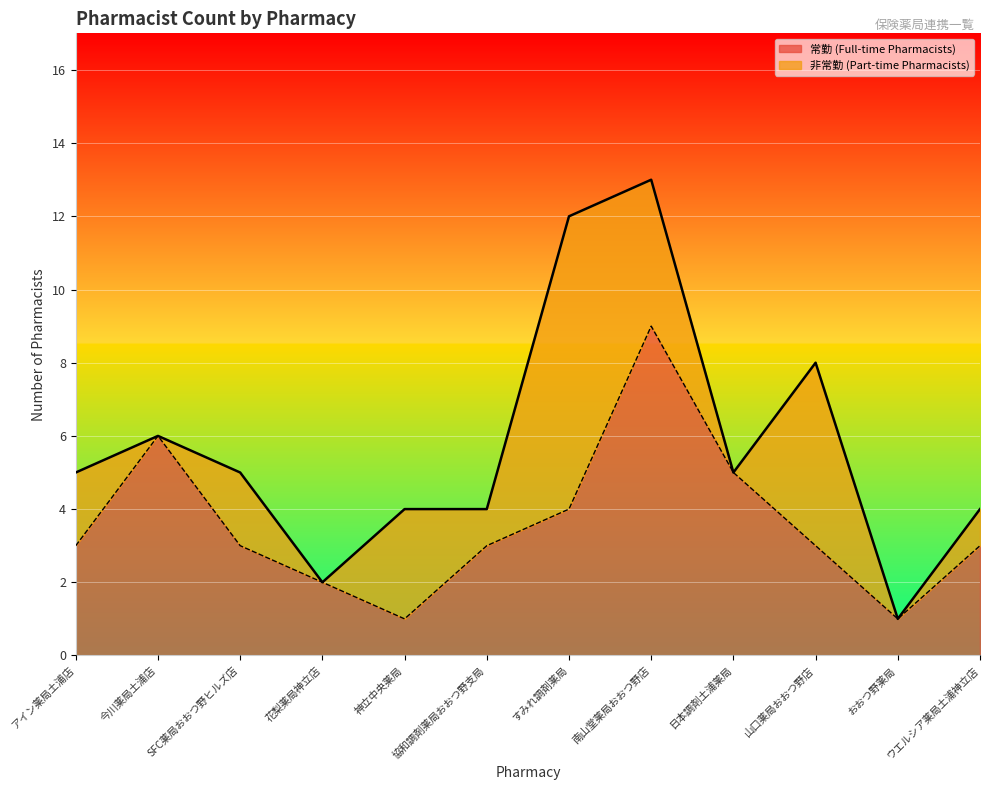

How many points are lower than both their immediate neighbors (excluding endpoints)?

2